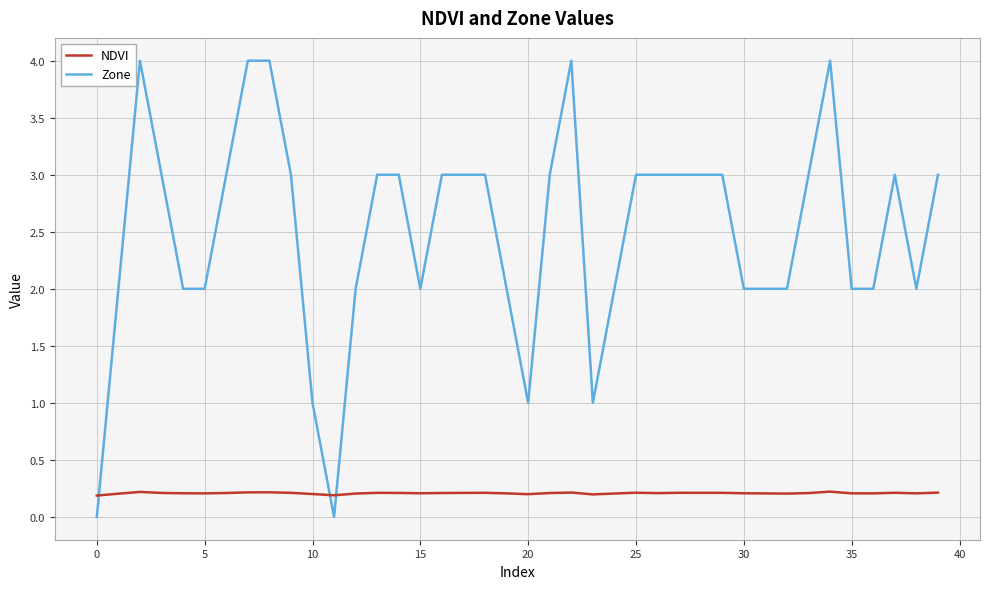

Which series has the widest spread of values?

Zone